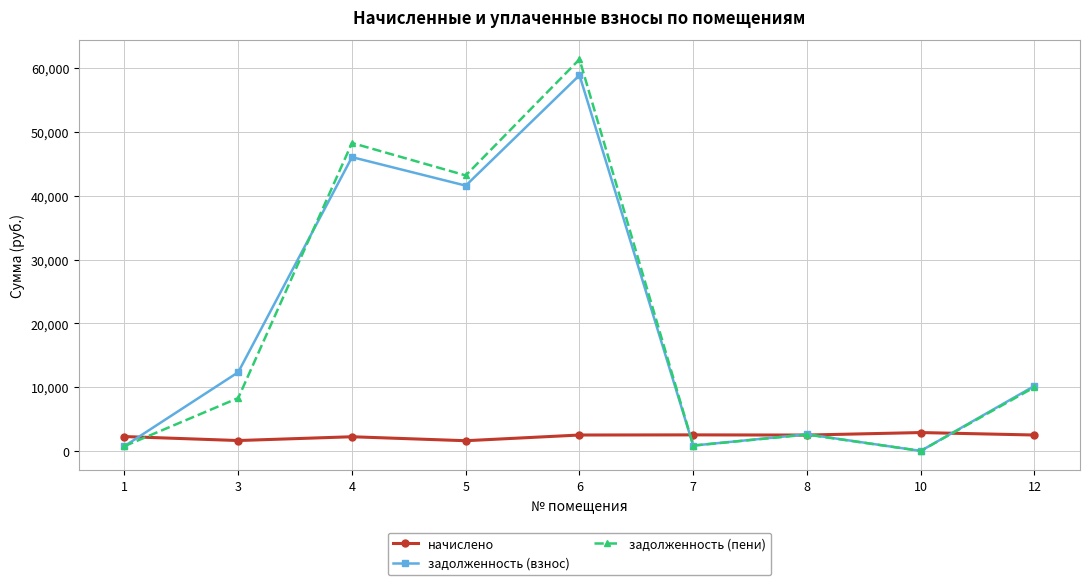

What is the value of the начислено point at the 8th from the left?

2877.8